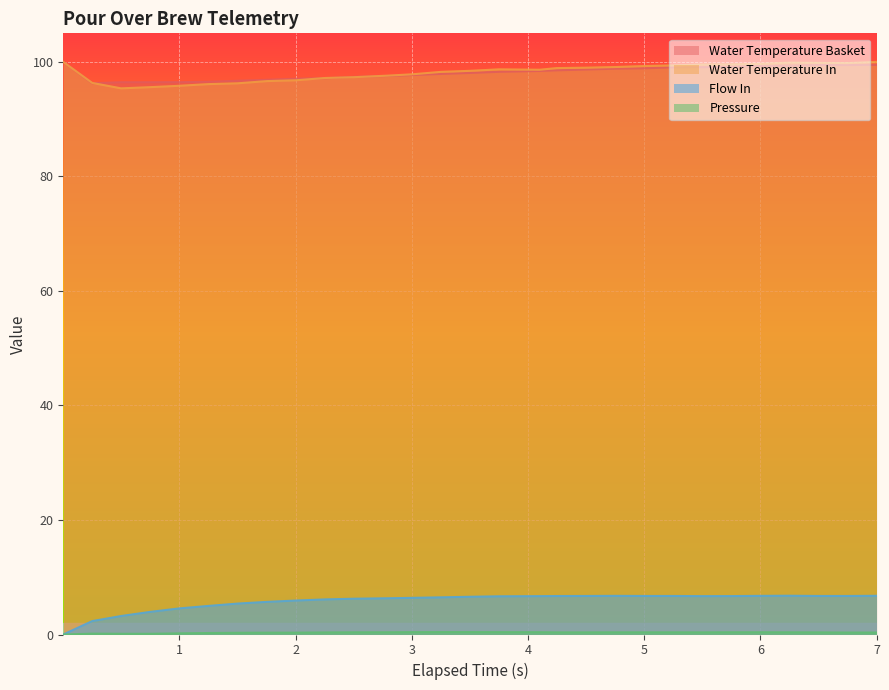

What is the highest value of the Flow In series?

6.8